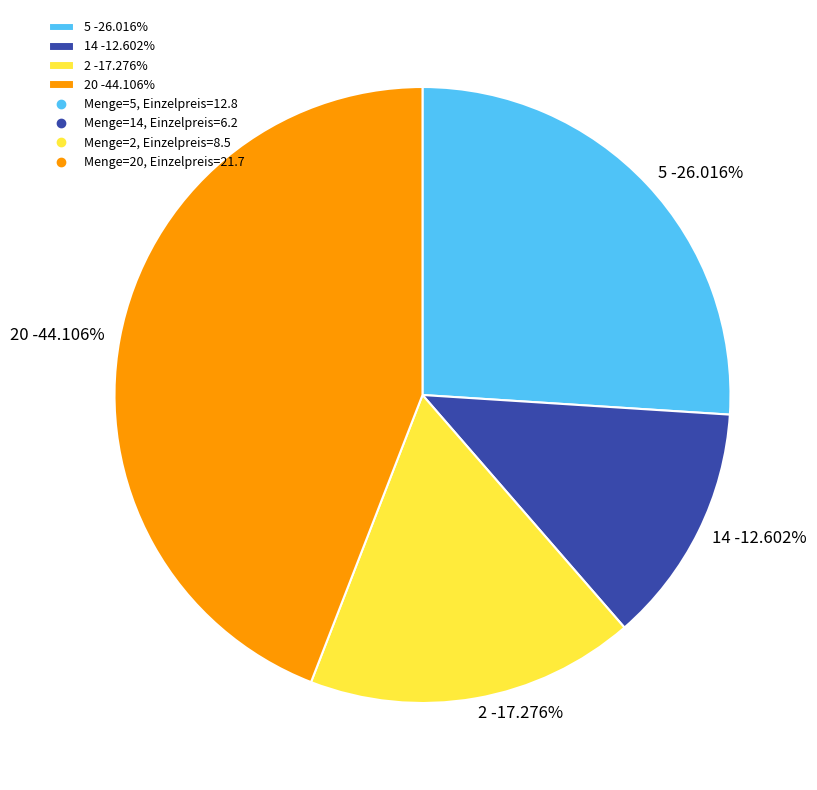

What percentage is the 5 slice, to the nearest percent?

26%